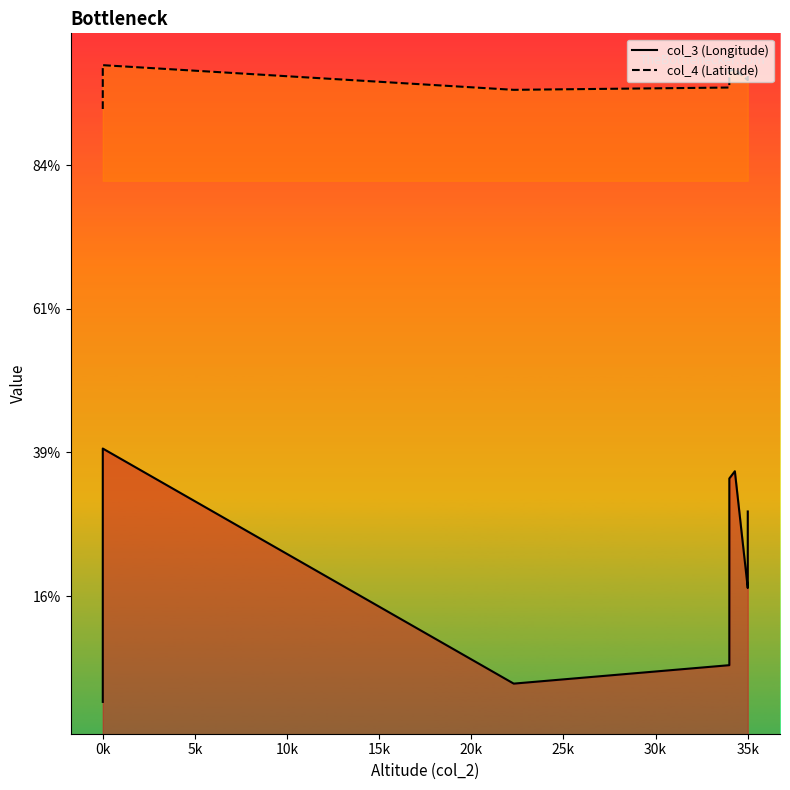

Where does the col_4 line series first go above 55?

0k